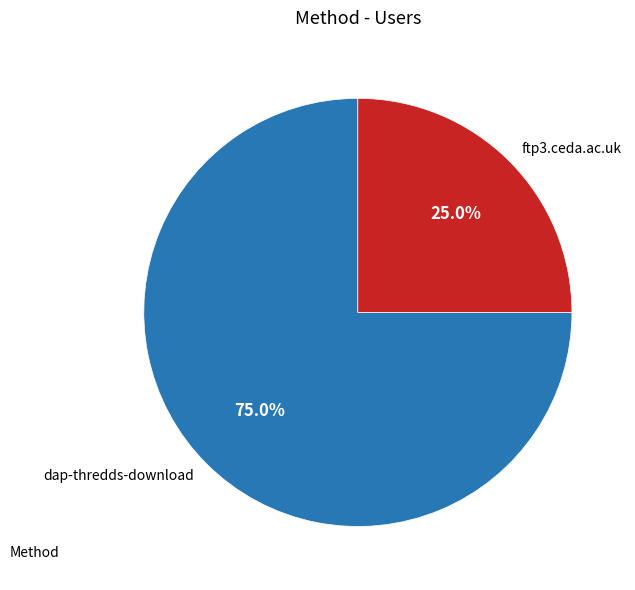

Which category has the biggest portion of the pie?

dap-thredds-download